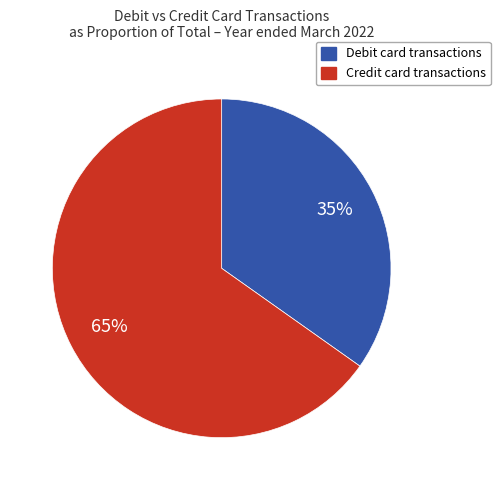

To the nearest percent, what is the difference between the largest and smallest slice percentages?

30%